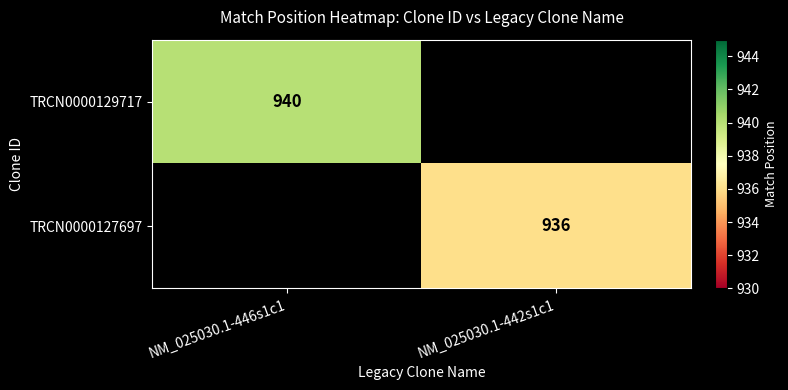

Which label corresponds to the largest value in the chart?

NM_025030.1-446s1c1